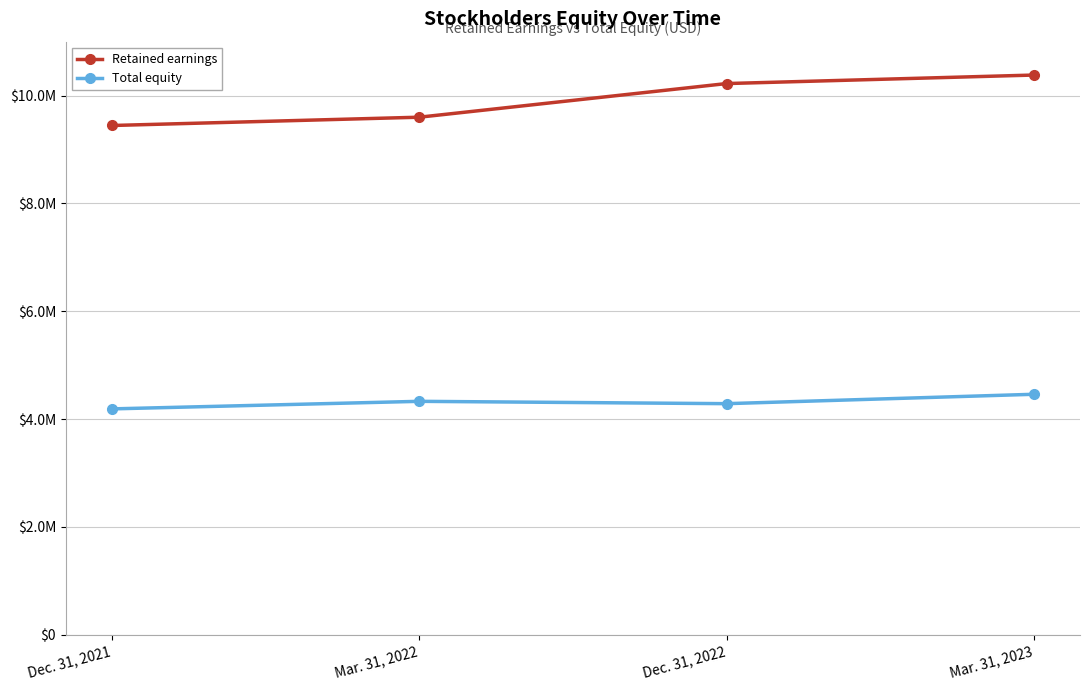

What is the average value of the Total equity series?

4316558